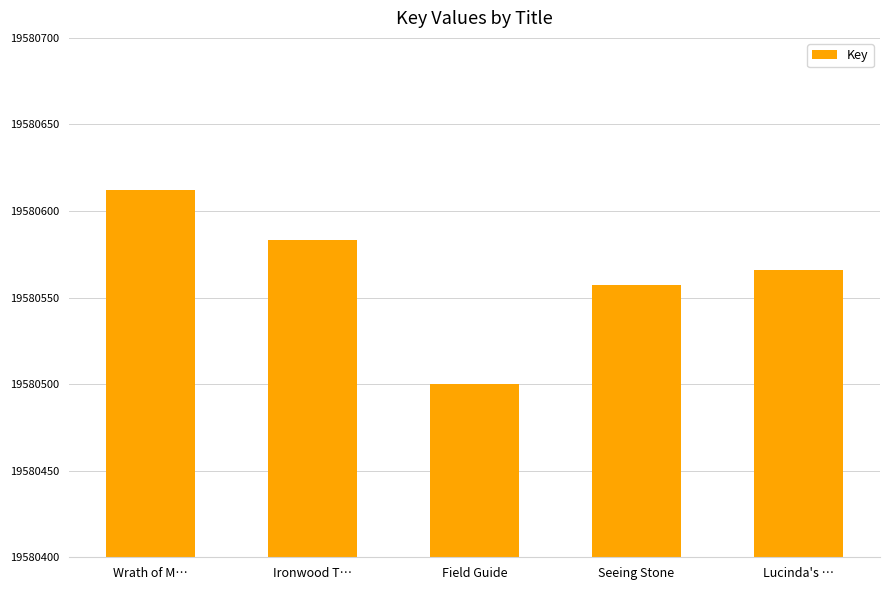

The value at Seeing Stone is 6388390. True or false?

False